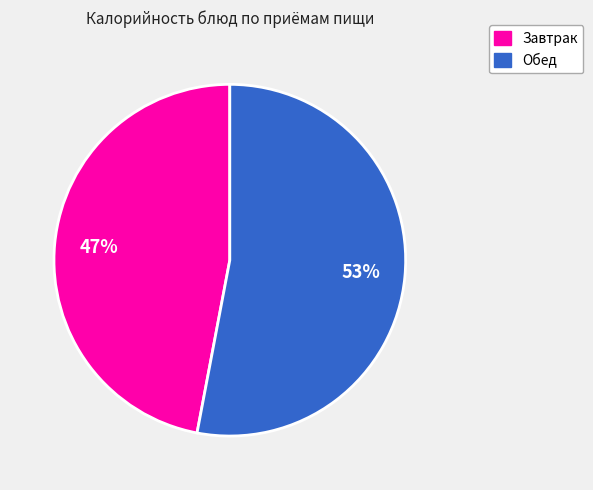

To the nearest percent, what is the average slice percentage?

50%